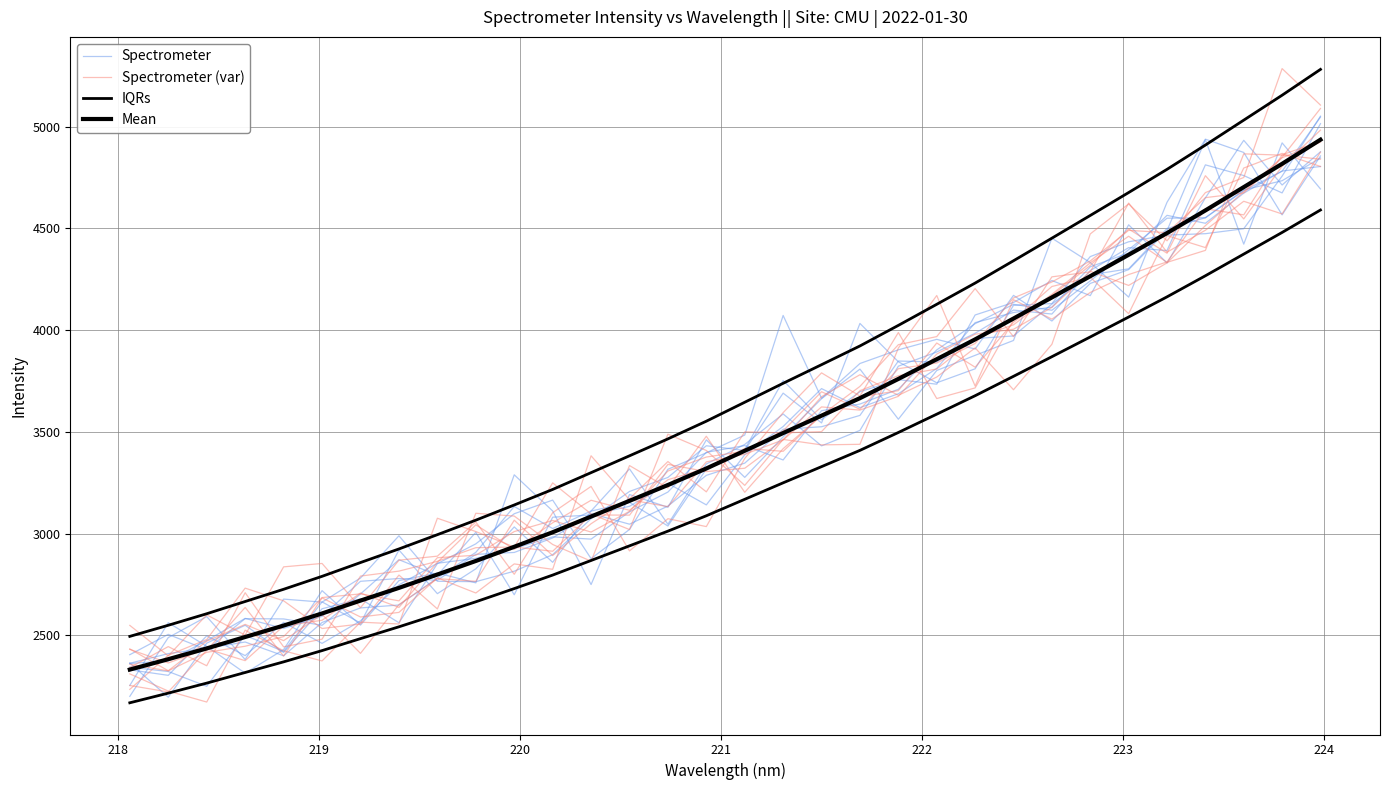

What is the difference between the maximum and minimum values in the Spectrometer series?

2685.4